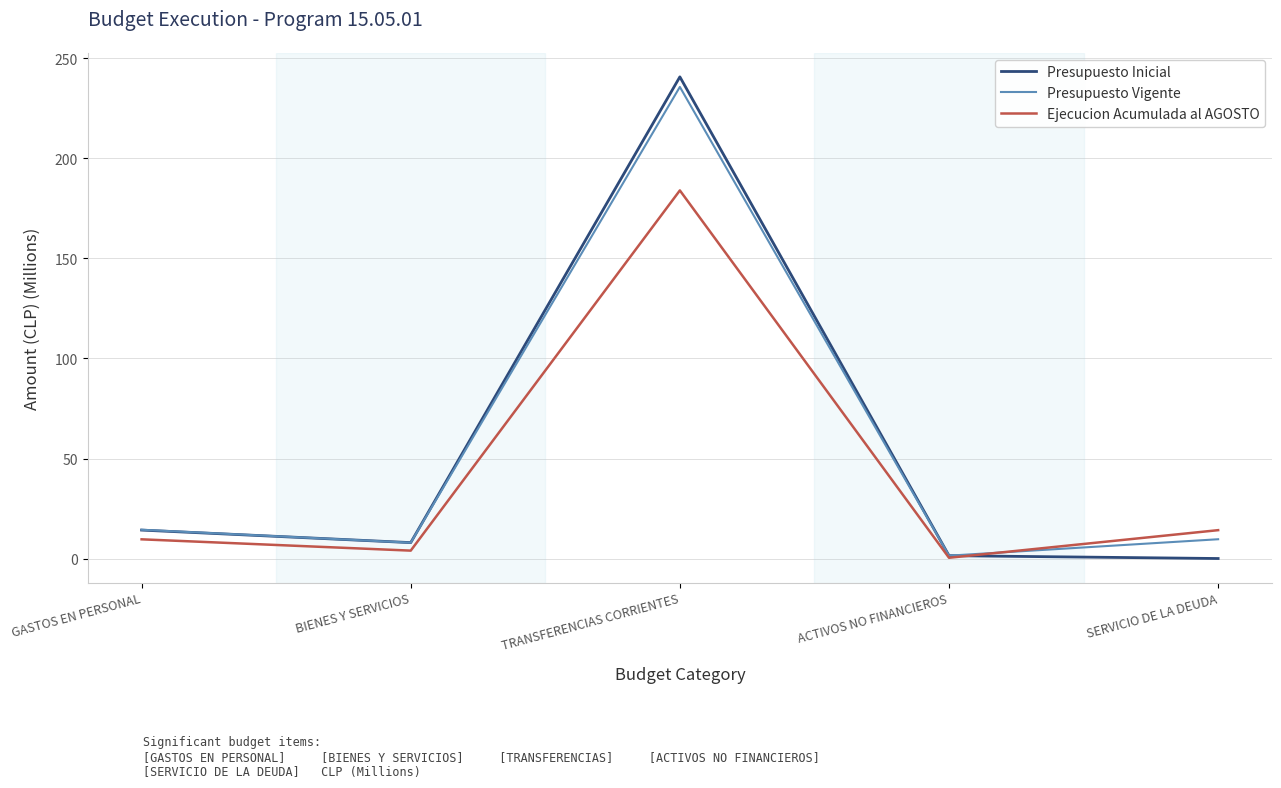

What are all the series names shown in the legend?

Presupuesto Inicial, Presupuesto Vigente, Ejecucion Acumulada al AGOSTO